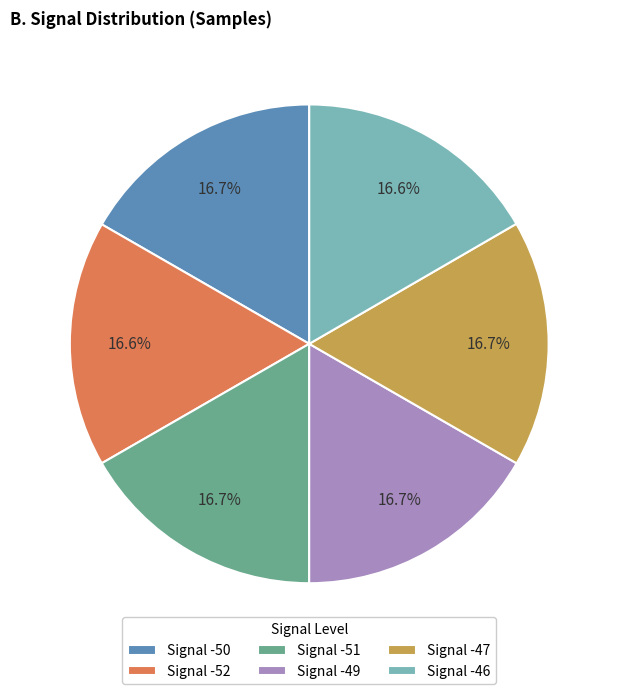

Combined, do Signal -52 and Signal -46 account for over 50%?

No